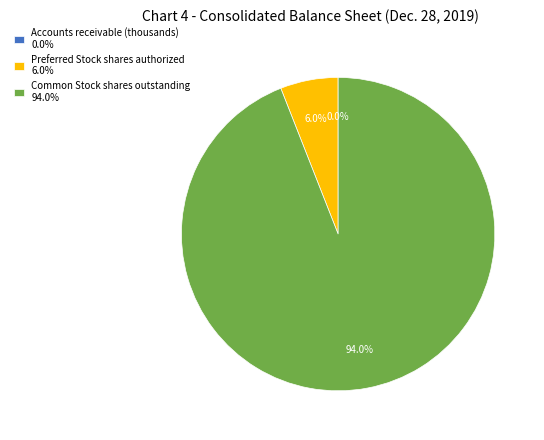

How much of the chart is everything except Common Stock shares outstanding 94.0%?

6.0%